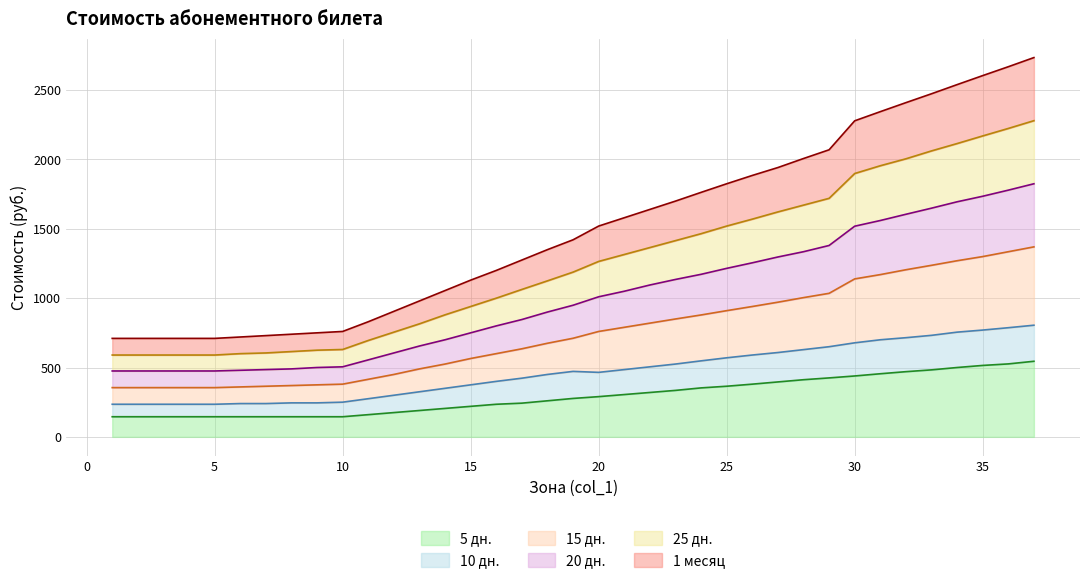

What is the total value across all series at 12?

3190